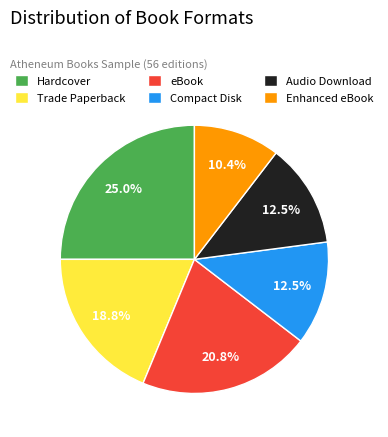

Is there a majority slice in this chart?

No